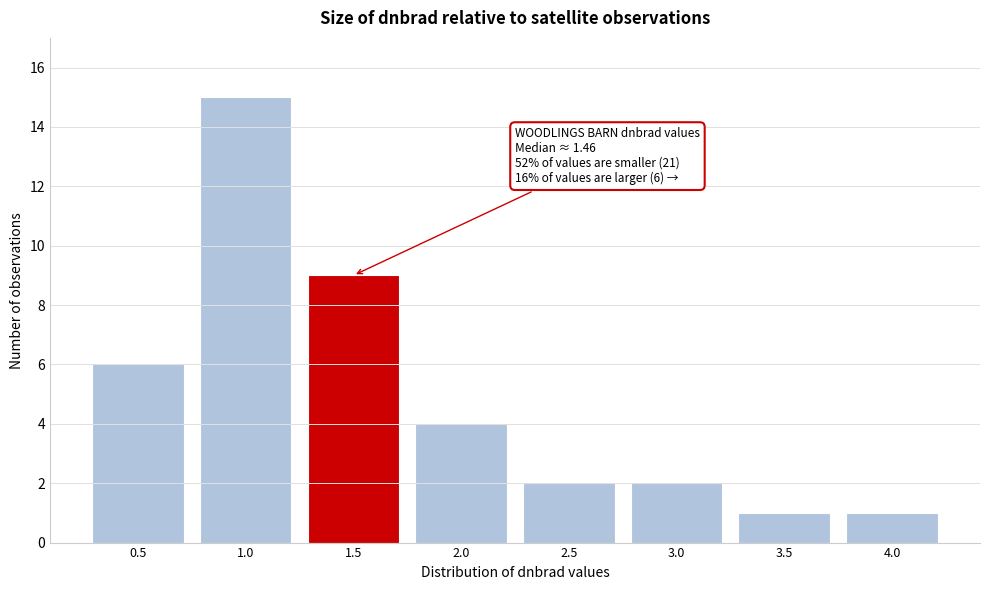

Reading right to left, what are all the values shown in this chart?

4.0=1	3.5=1	3.0=2	2.5=2	2.0=4	1.5=9	1.0=15	0.5=6